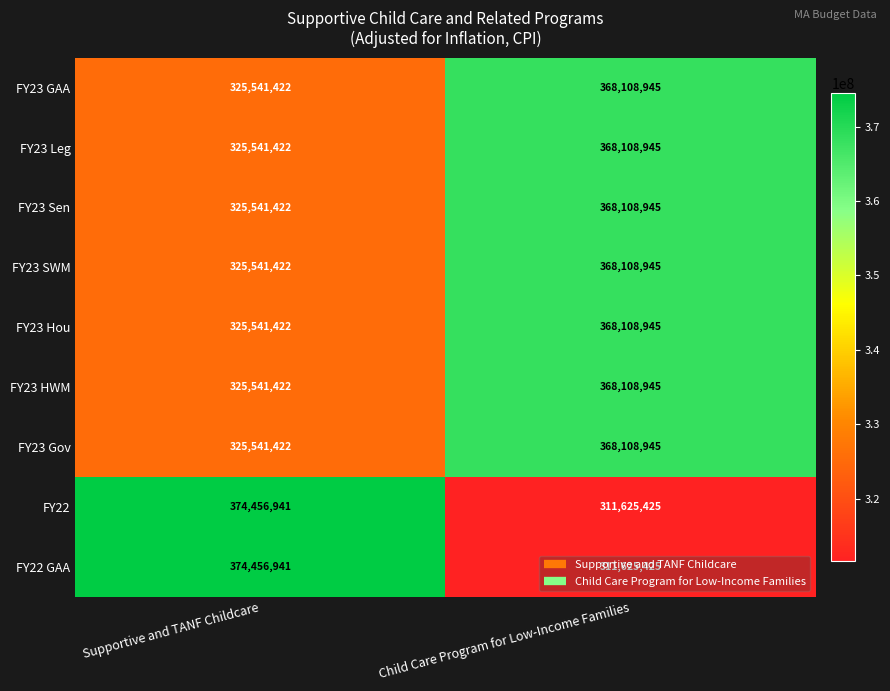

Rank the categories by FY23 Gov value from lowest to highest.

Supportive and TANF Childcare, Child Care Program for Low-Income Families